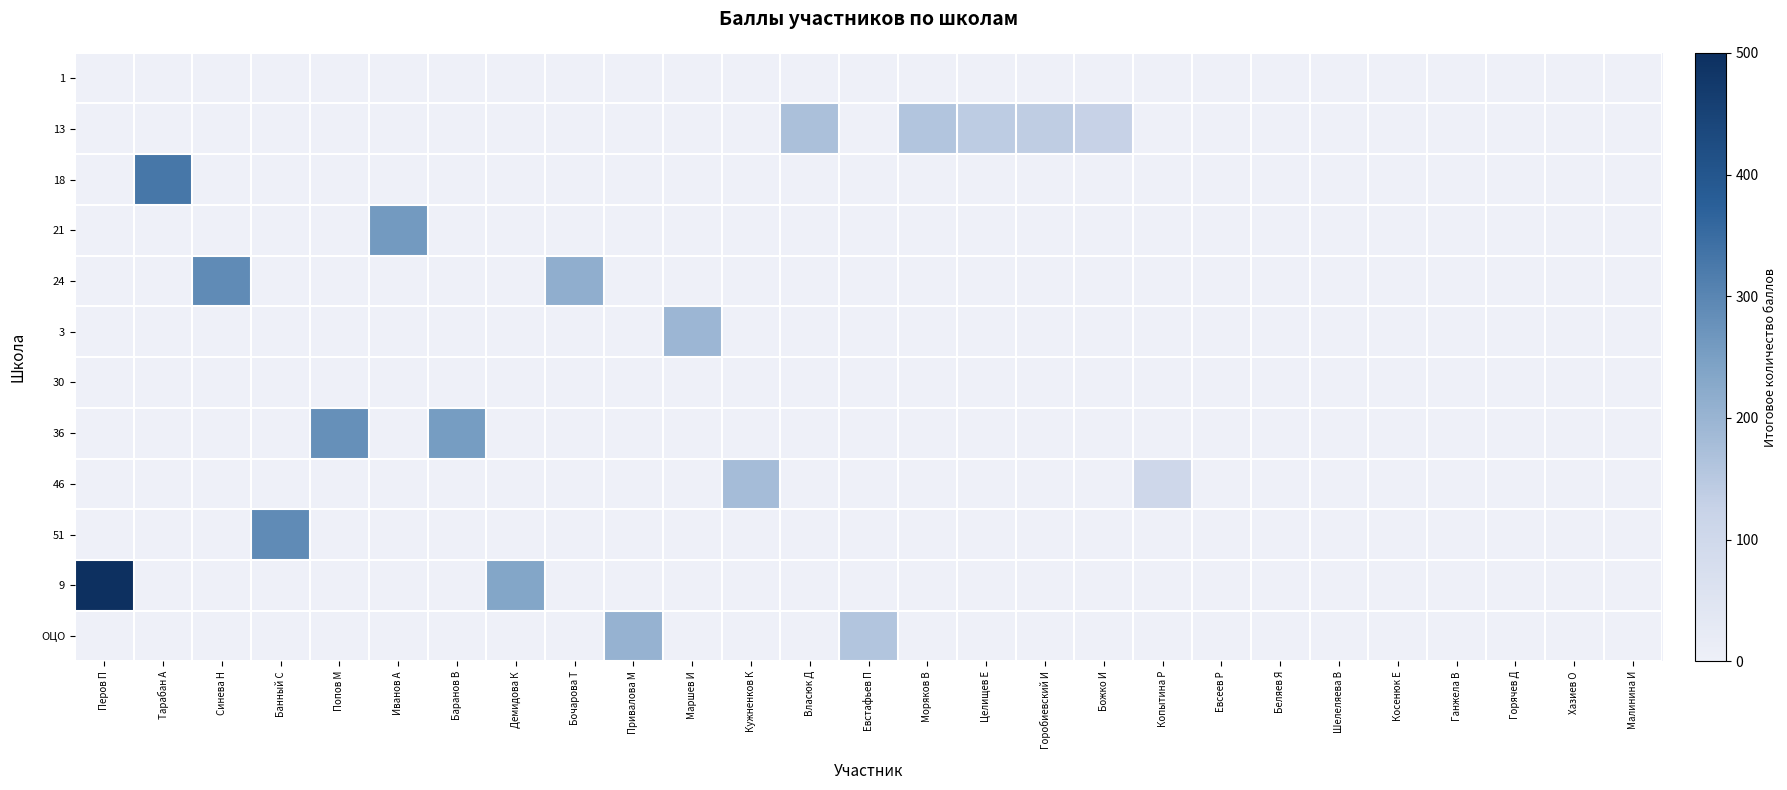

Which category has the lowest value across all series?

Перов П